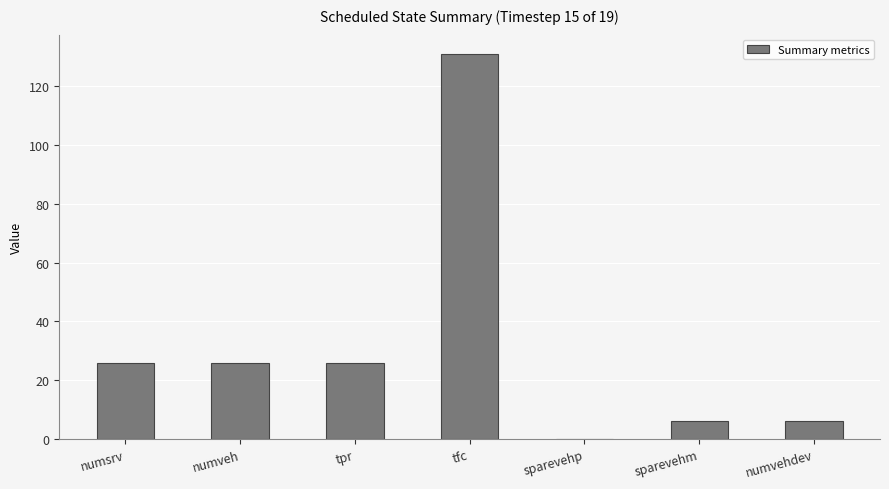

How many values are above zero?

6